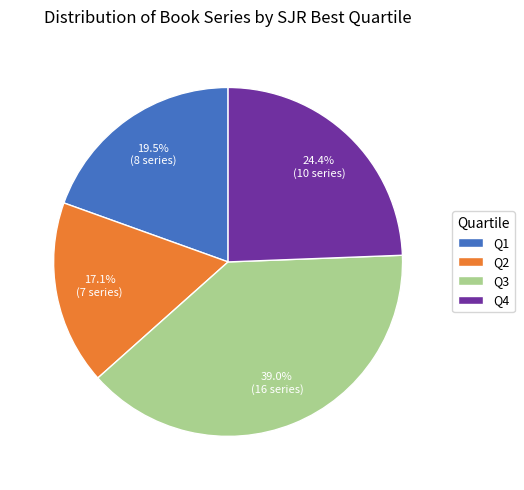

What is the total percentage of Q2 and Q3?

56.1%